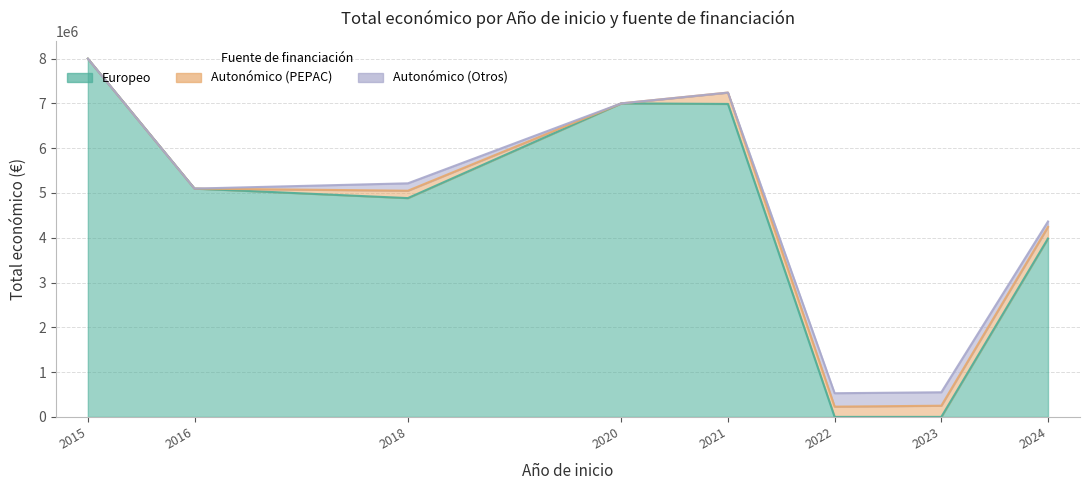

What is the difference between the second highest and second lowest values in the Autonómico (PEPAC) series?

253495